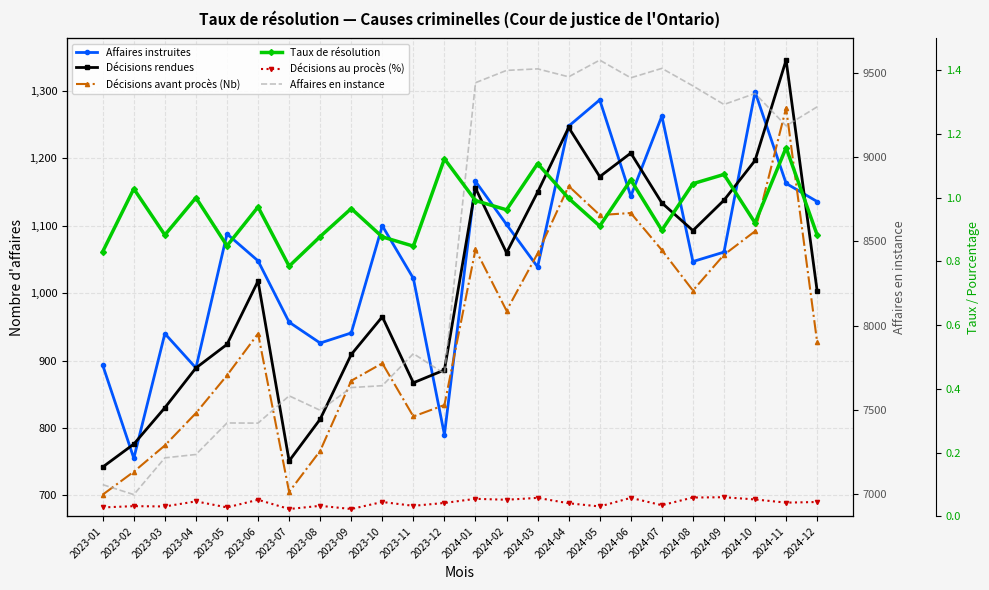

Reading left to right, transcribe all the data shown in this chart.

Affaires instruites: 2023-01=893.0	2023-02=755.0	2023-03=940.0	2023-04=889.0	2023-05=1088.0	2023-06=1048.0	2023-07=957.0	2023-08=926.0	2023-09=941.0	2023-10=1100.0	2023-11=1022.0	2023-12=790.0	2024-01=1166.0	2024-02=1102.0	2024-03=1039.0	2024-04=1248.0	2024-05=1287.0	2024-06=1144.0	2024-07=1263.0	2024-08=1047.0	2024-09=1061.0	2024-10=1299.0	2024-11=1163.0	2024-12=1136.0
Décisions rendues: 2023-01=742.0	2023-02=776.0	2023-03=830.0	2023-04=889.0	2023-05=924.0	2023-06=1018.0	2023-07=751.0	2023-08=813.0	2023-09=909.0	2023-10=965.0	2023-11=867.0	2023-12=886.0	2024-01=1156.0	2024-02=1060.0	2024-03=1150.0	2024-04=1246.0	2024-05=1173.0	2024-06=1208.0	2024-07=1134.0	2024-08=1093.0	2024-09=1138.0	2024-10=1197.0	2024-11=1346.0	2024-12=1003.0
Décisions avant procès (Nb): 2023-01=701.0	2023-02=735.0	2023-03=774.0	2023-04=822.0	2023-05=878.0	2023-06=940.0	2023-07=705.0	2023-08=766.0	2023-09=870.0	2023-10=896.0	2023-11=817.0	2023-12=834.0	2024-01=1065.0	2024-02=974.0	2024-03=1059.0	2024-04=1159.0	2024-05=1116.0	2024-06=1119.0	2024-07=1064.0	2024-08=1004.0	2024-09=1057.0	2024-10=1092.0	2024-11=1275.0	2024-12=927.0
Affaires en instance: 2023-01=7056.0	2023-02=6997.0	2023-03=7215.0	2023-04=7235.0	2023-05=7422.0	2023-06=7421.0	2023-07=7583.0	2023-08=7497.0	2023-09=7632.0	2023-10=7643.0	2023-11=7833.0	2023-12=7715.0	2024-01=9440.0	2024-02=9513.0	2024-03=9522.0	2024-04=9475.0	2024-05=9574.0	2024-06=9469.0	2024-07=9525.0	2024-08=9421.0	2024-09=9311.0	2024-10=9376.0	2024-11=9184.0	2024-12=9297.0
Taux de résolution: 2023-01=0.8	2023-02=1.0	2023-03=0.9	2023-04=1.0	2023-05=0.8	2023-06=1.0	2023-07=0.8	2023-08=0.9	2023-09=1.0	2023-10=0.9	2023-11=0.8	2023-12=1.1	2024-01=1.0	2024-02=1.0	2024-03=1.1	2024-04=1.0	2024-05=0.9	2024-06=1.1	2024-07=0.9	2024-08=1.0	2024-09=1.1	2024-10=0.9	2024-11=1.2	2024-12=0.9
Décisions au procès (%): 2023-01=0.0	2023-02=0.0	2023-03=0.0	2023-04=0.0	2023-05=0.0	2023-06=0.1	2023-07=0.0	2023-08=0.0	2023-09=0.0	2023-10=0.0	2023-11=0.0	2023-12=0.0	2024-01=0.1	2024-02=0.1	2024-03=0.1	2024-04=0.0	2024-05=0.0	2024-06=0.1	2024-07=0.0	2024-08=0.1	2024-09=0.1	2024-10=0.1	2024-11=0.0	2024-12=0.0